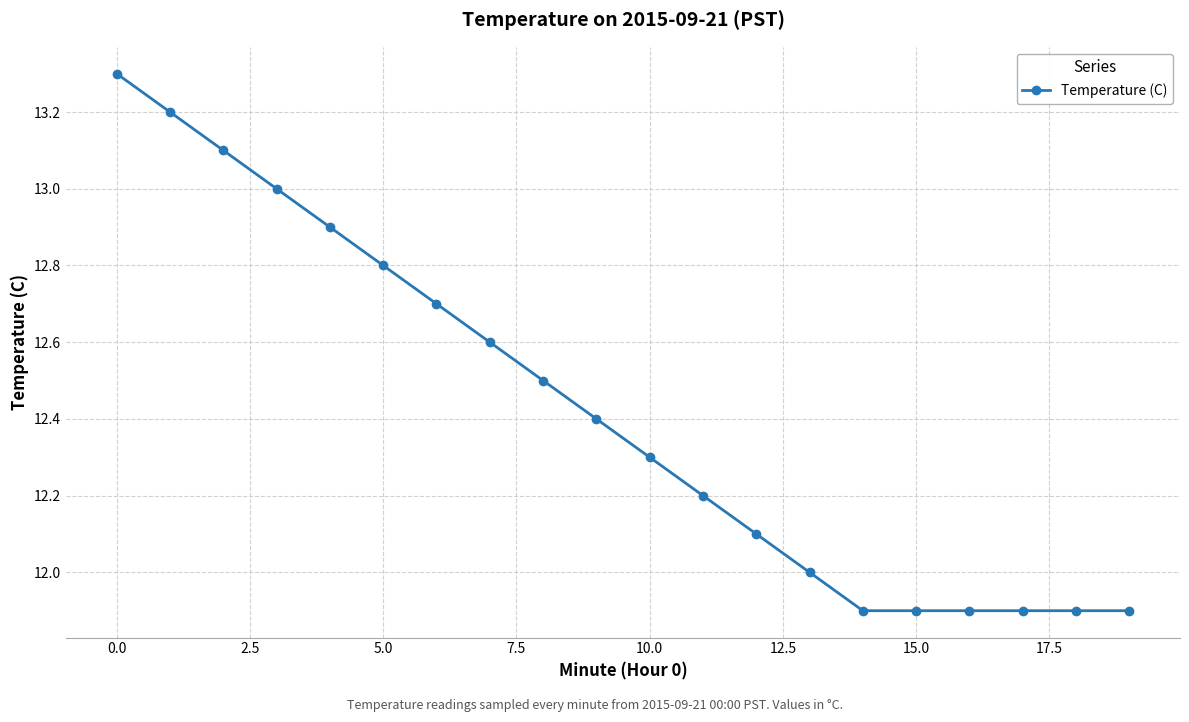

Does the chart display data point markers on the line(s)?

Yes